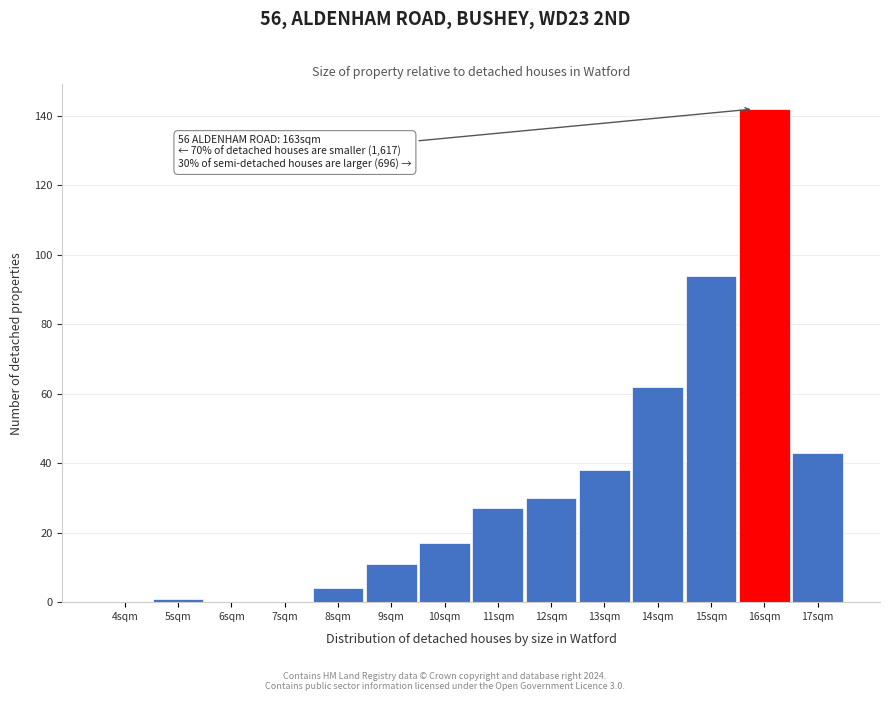

Reading left to right, extract all data points from this chart.

4sqm=0	5sqm=1	6sqm=0	7sqm=0	8sqm=4	9sqm=11	10sqm=17	11sqm=27	12sqm=30	13sqm=38	14sqm=62	15sqm=94	16sqm=142	17sqm=43